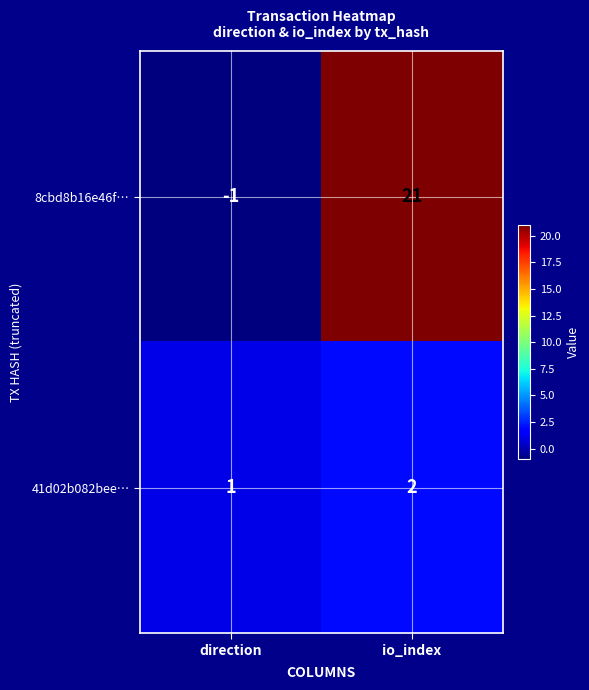

The 41d02b082bee… series shows 1 at io_index. True or false?

False